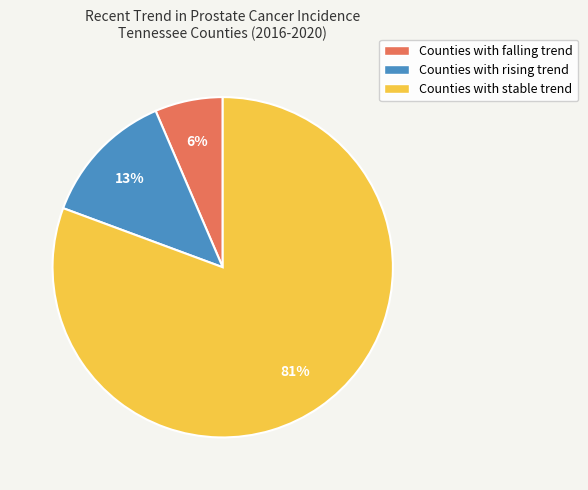

Which category accounts for the majority?

Counties with stable trend